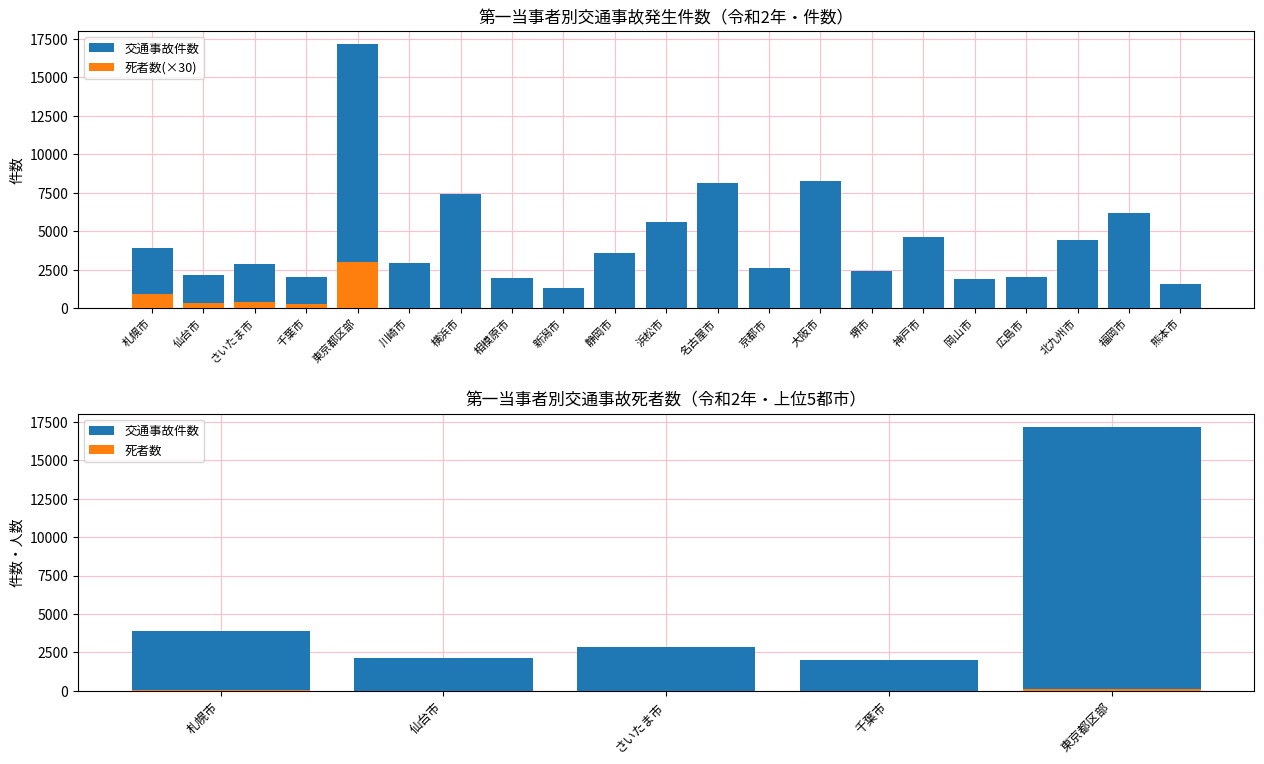

Reading left to right, list all the values displayed in this chart.

総数(件数): 3893	2146	2842	2015	17165	2942	7398	1975	1320	3592	5570	8146	2590	8256	2400	4629	1905	2019	4450	6213	1559
死者数: 900	330	420	300	3000	0	0	0	0	0	0	0	0	0	0	0	0	0	0	0	0